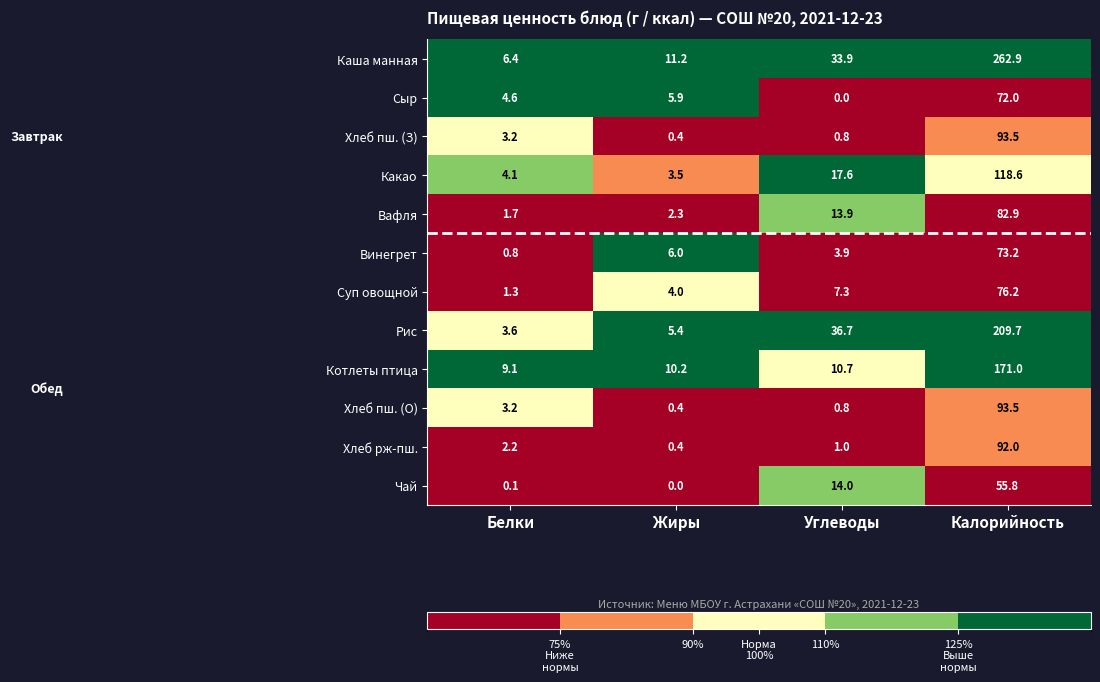

What is the highest value of the Хлеб пш. (З) series?

93.5